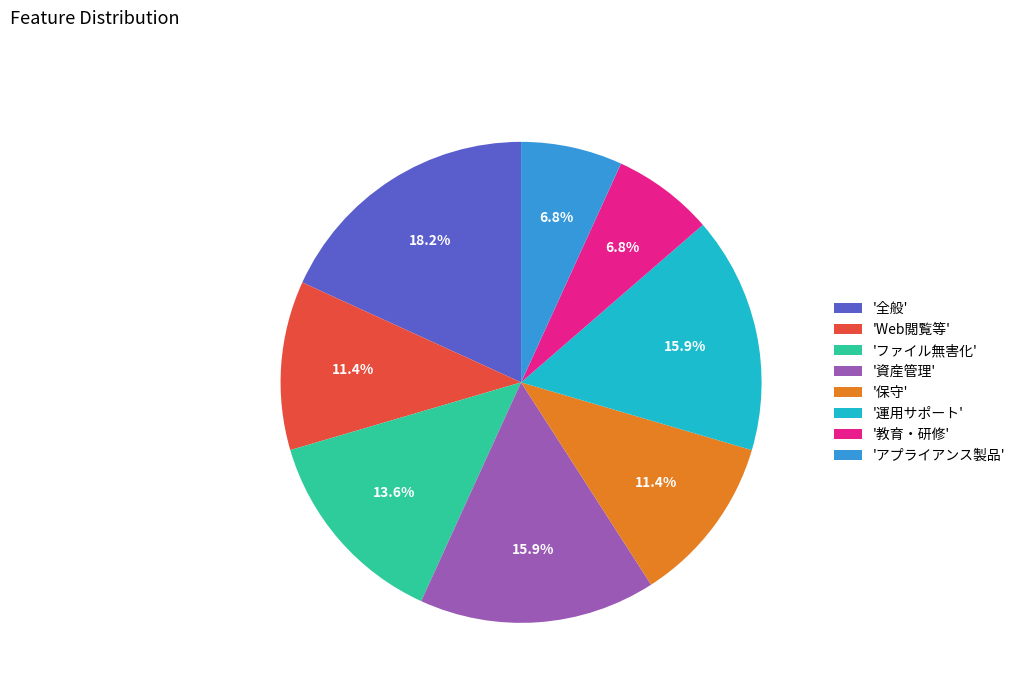

Which has a higher value, 'アプライアンス製品' or 'Web閲覧等'?

'Web閲覧等'